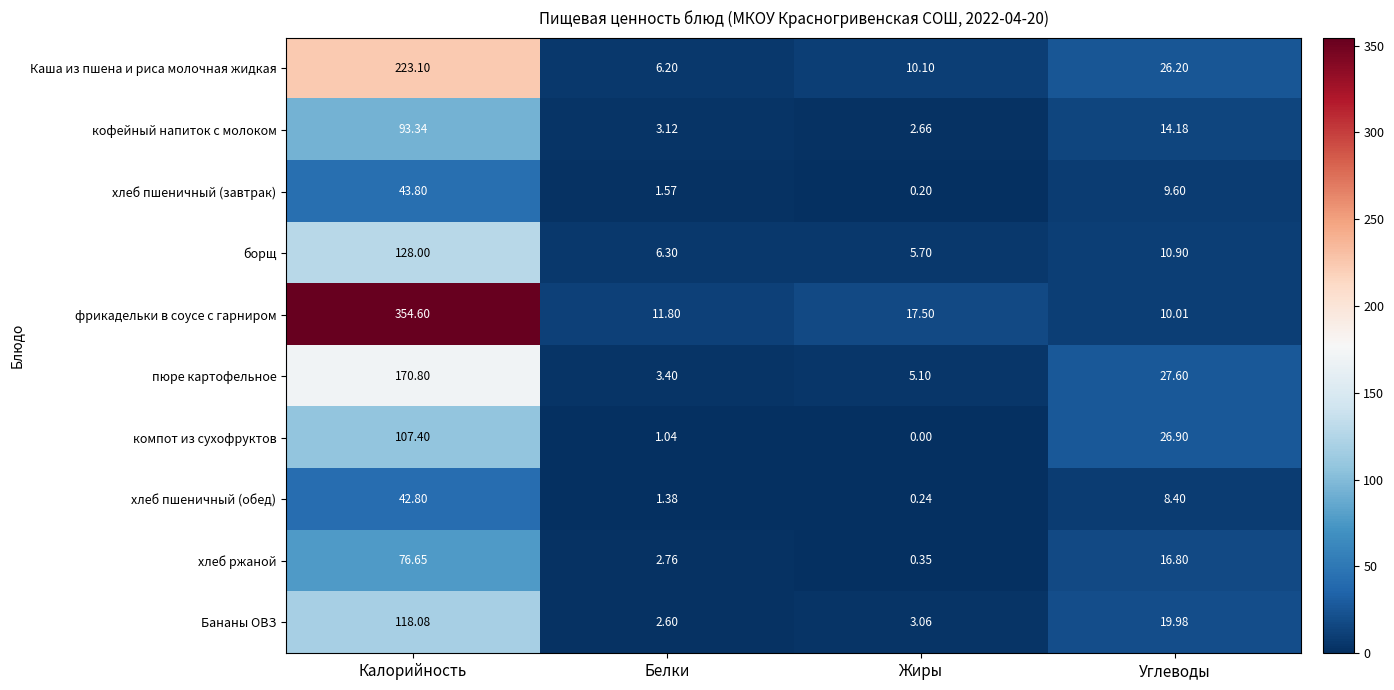

Which label corresponds to the smallest value in the chart?

Жиры